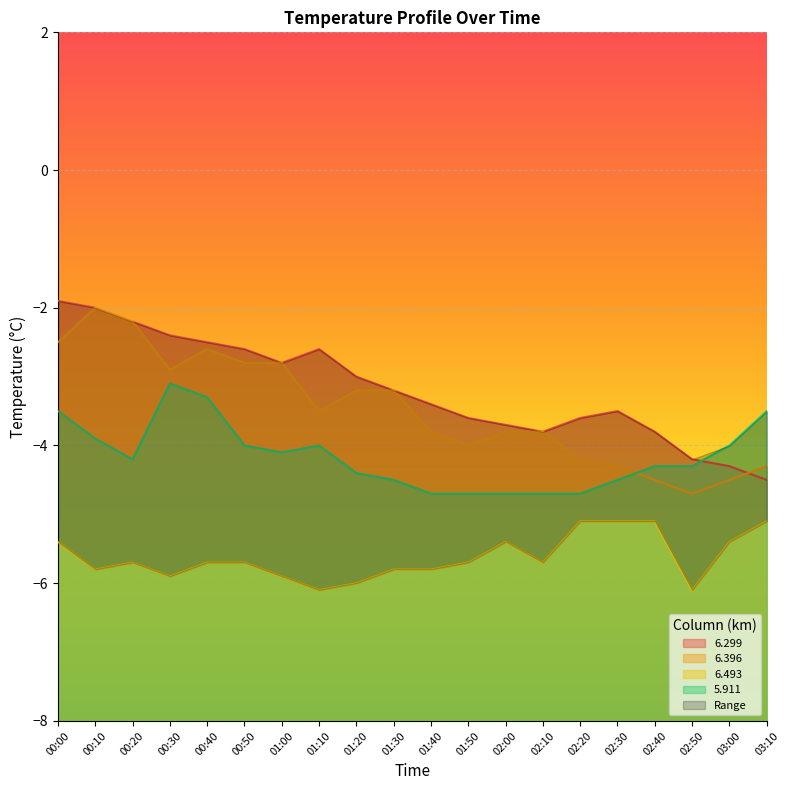

What is the spread (max minus min) of values at 00:30?

3.5